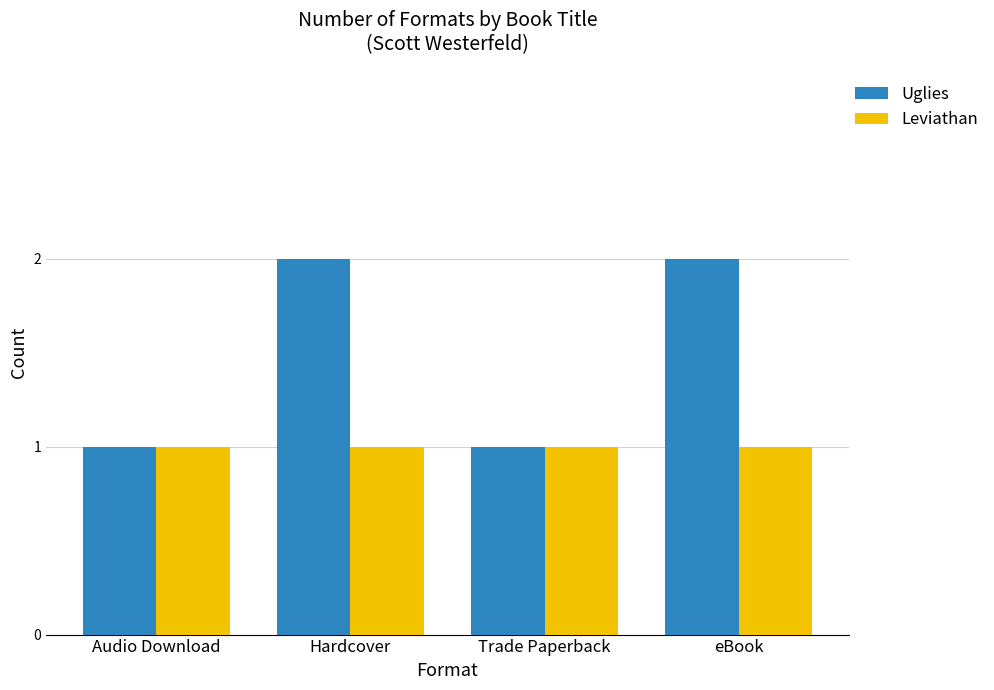

How many Uglies values are between 1 and 2?

4